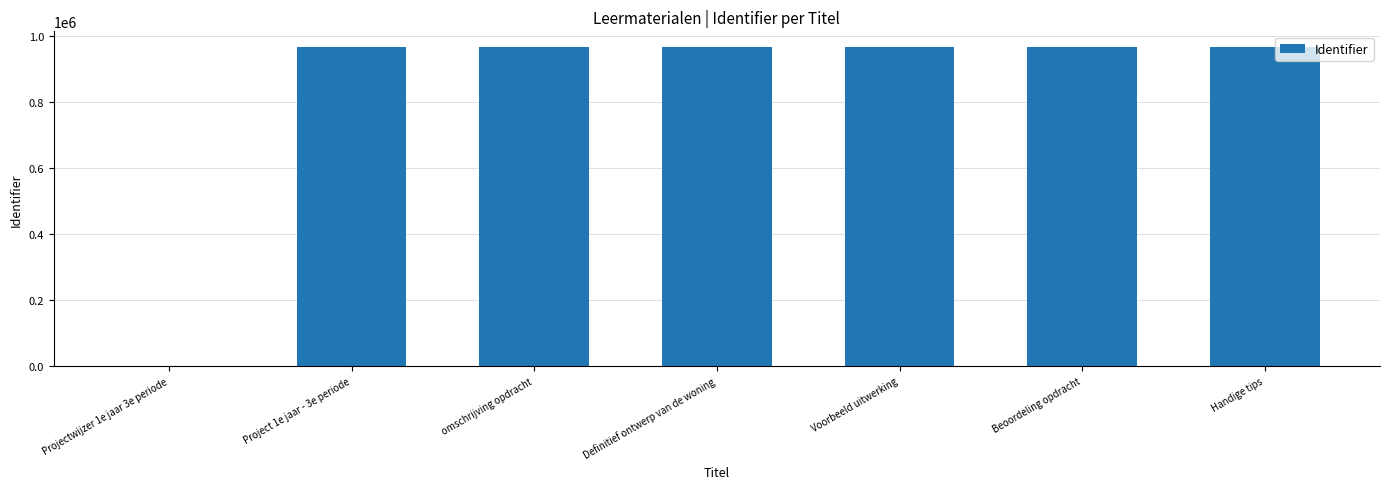

Read the value at omschrijving opdracht.

964686